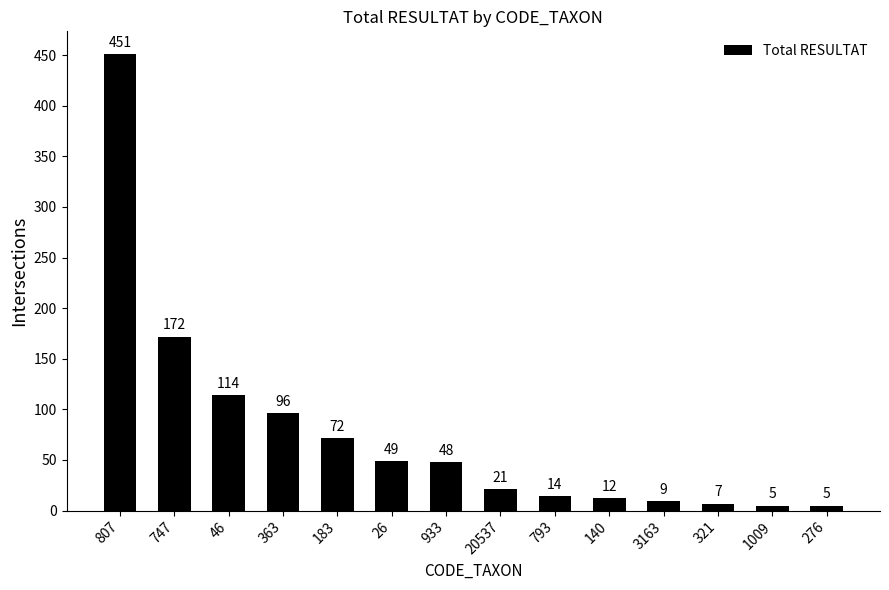

True or false: the data shows 96 at 363.

True